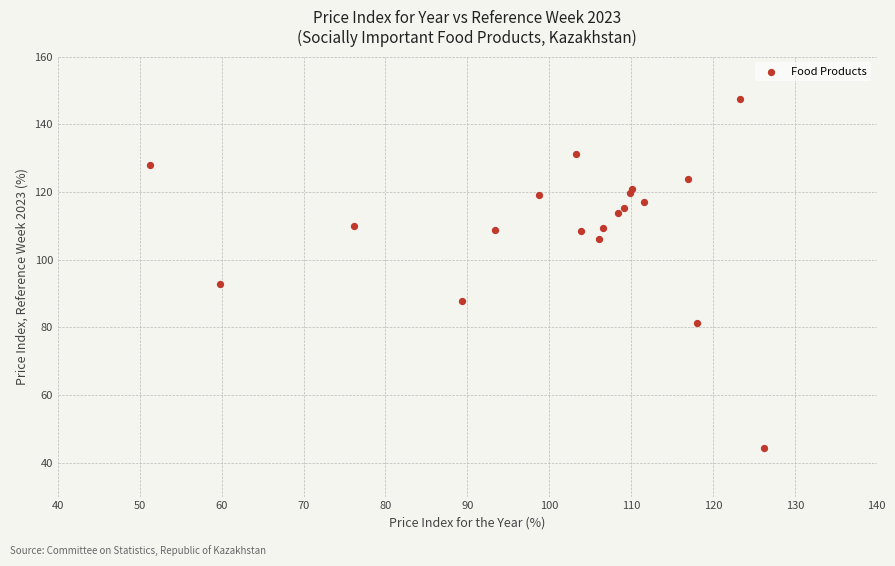

What Y value in the scatter plot is closest to 95?

92.8